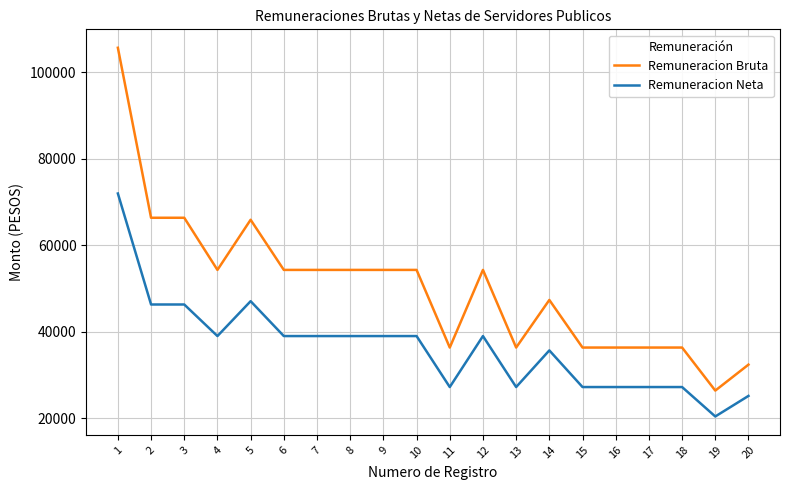

What is the highest value of the Remuneracion Bruta series?

105698.4